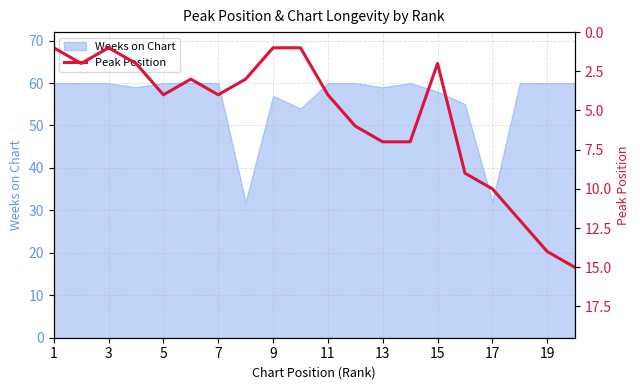

The value of Weeks on Chart at 7 is 23. True or false?

False